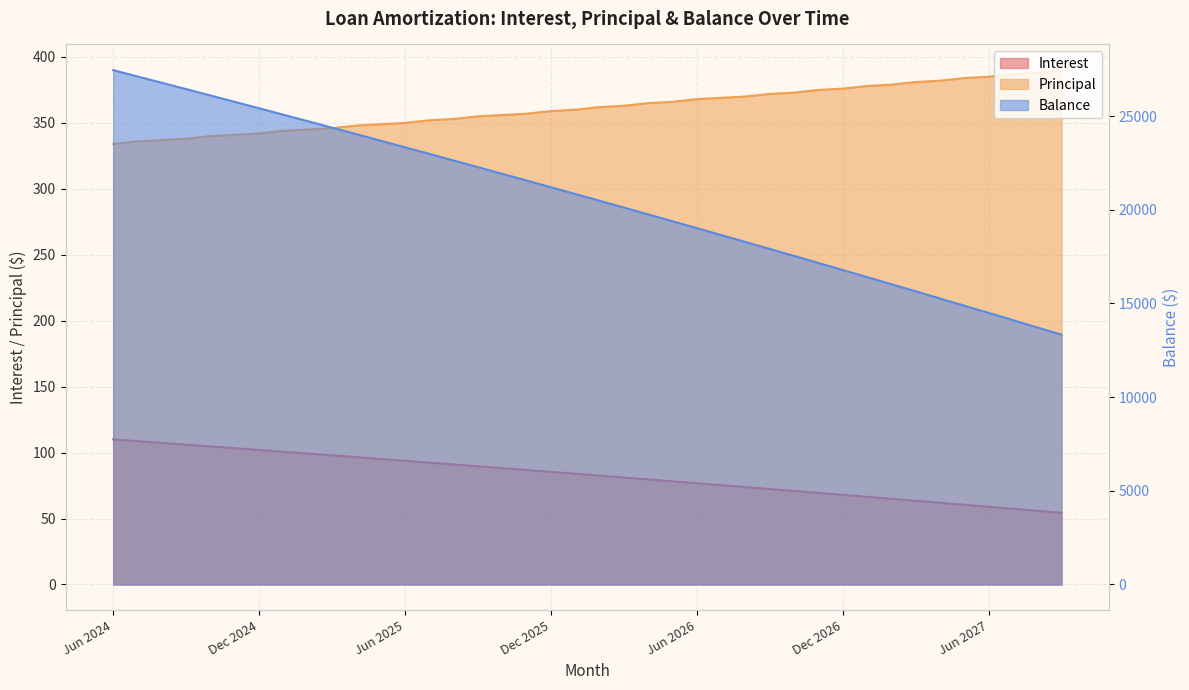

Reading right to left, list all the values displayed in this chart.

Interest: 54.3	55.8	57.4	58.9	60.4	61.9	63.4	64.9	66.4	67.9	69.4	70.9	72.3	73.8	75.3	76.7	78.2	79.6	81.1	82.5	83.9	85.3	86.8	88.2	89.6	91.0	92.4	93.8	95.1	96.5	97.9	99.2	100.6	102.0	103.3	104.7	106.0	107.3	108.7	110.0
Principal: 390.0	388.0	387.0	385.0	384.0	382.0	381.0	379.0	378.0	376.0	375.0	373.0	372.0	370.0	369.0	368.0	366.0	365.0	363.0	362.0	360.0	359.0	357.0	356.0	355.0	353.0	352.0	350.0	349.0	348.0	346.0	345.0	344.0	342.0	341.0	340.0	338.0	337.0	336.0	334.0
Balance: 13329.0	13719.0	14107.0	14494.0	14879.0	15263.0	15645.0	16026.0	16405.0	16783.0	17159.0	17534.0	17907.0	18279.0	18649.0	19018.0	19386.0	19752.0	20117.0	20480.0	20842.0	21202.0	21561.0	21918.0	22274.0	22629.0	22982.0	23334.0	23684.0	24033.0	24381.0	24727.0	25072.0	25416.0	25758.0	26099.0	26439.0	26777.0	27114.0	27450.0